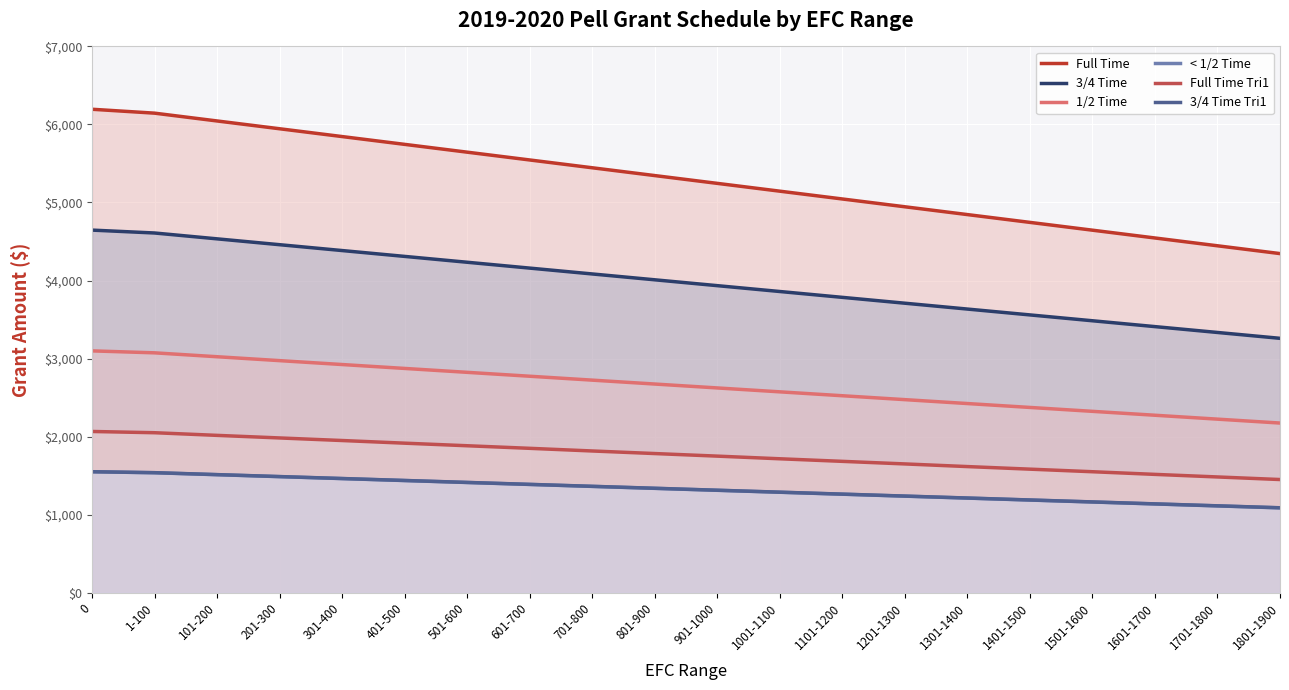

List the labels in order of 1/2 Time value, largest first.

0, 1-100, 101-200, 201-300, 301-400, 401-500, 501-600, 601-700, 701-800, 801-900, 901-1000, 1001-1100, 1101-1200, 1201-1300, 1301-1400, 1401-1500, 1501-1600, 1601-1700, 1701-1800, 1801-1900